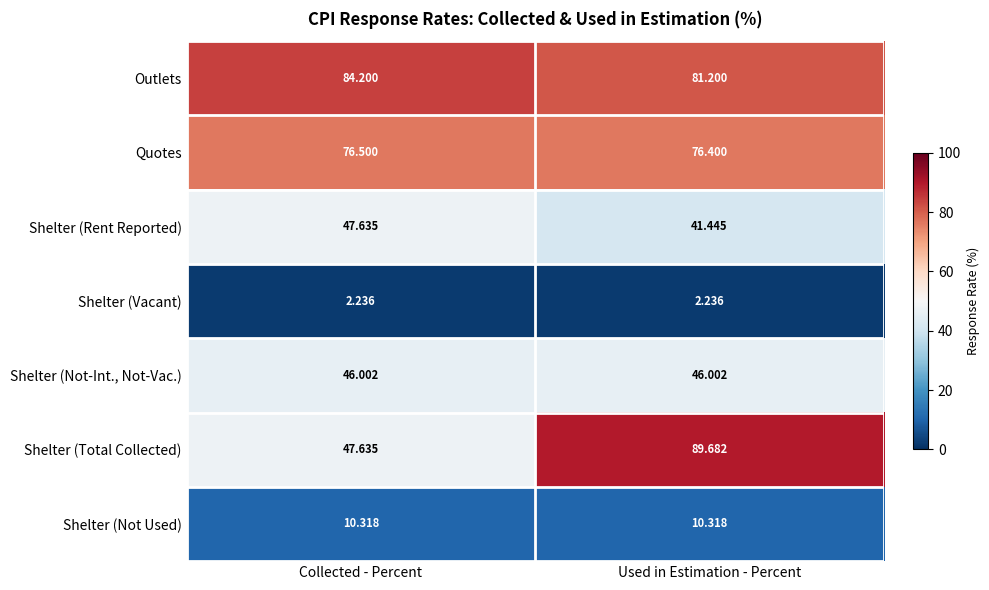

At which category is the sum across all series the highest?

Used in Estimation - Percent